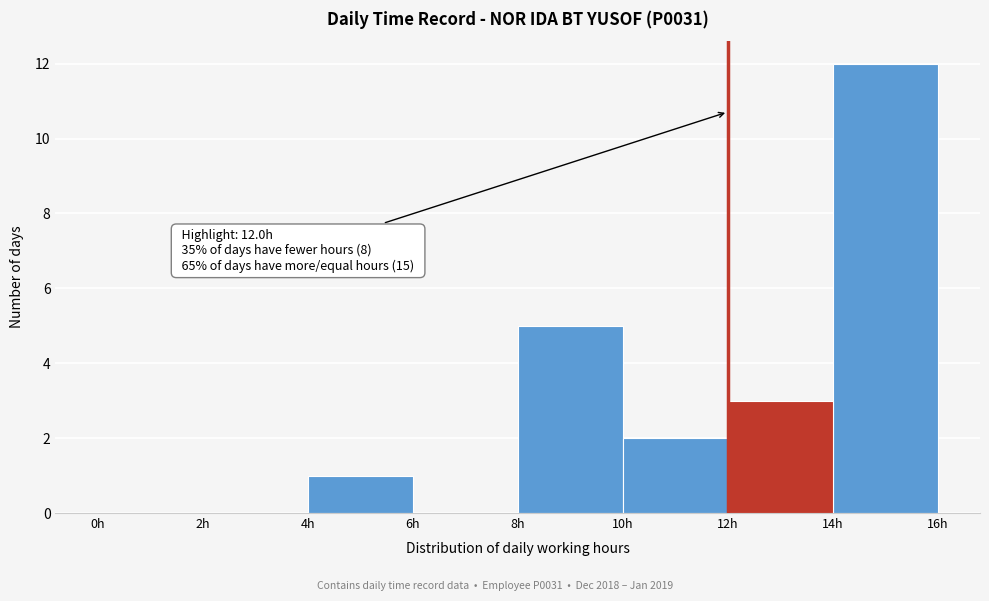

Which range on the x-axis has the tallest bar?

14 to 16